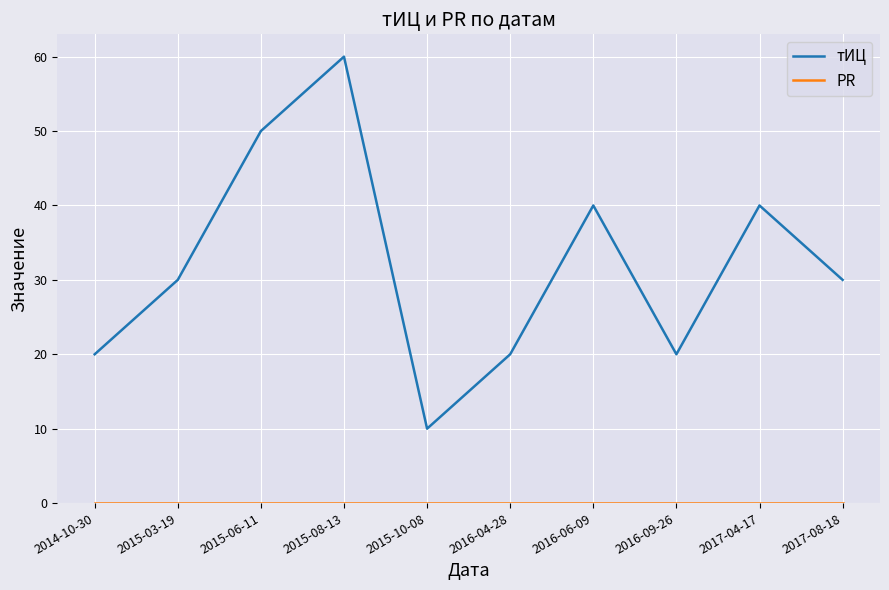

At which label does тИЦ reach its minimum?

2015-10-08